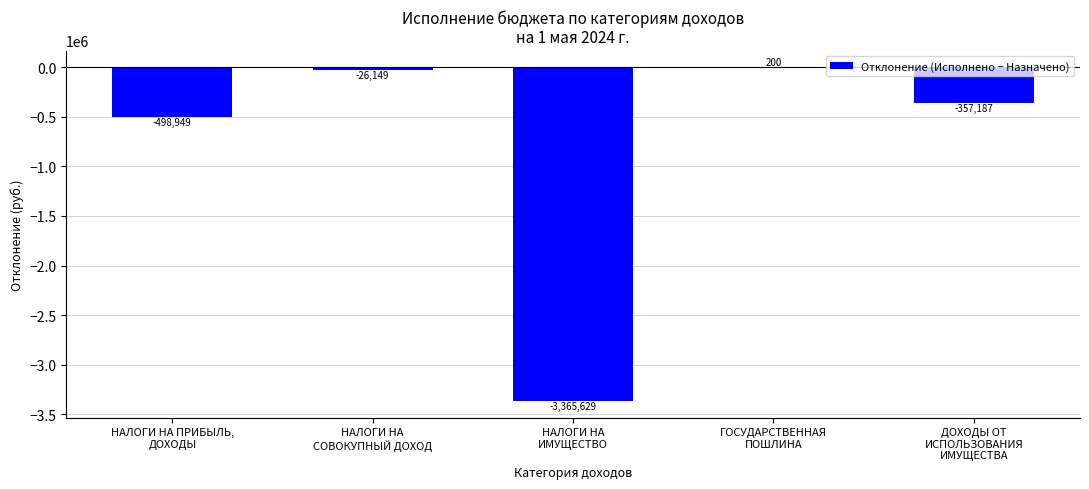

What is the maximum value shown in the chart?

200.0